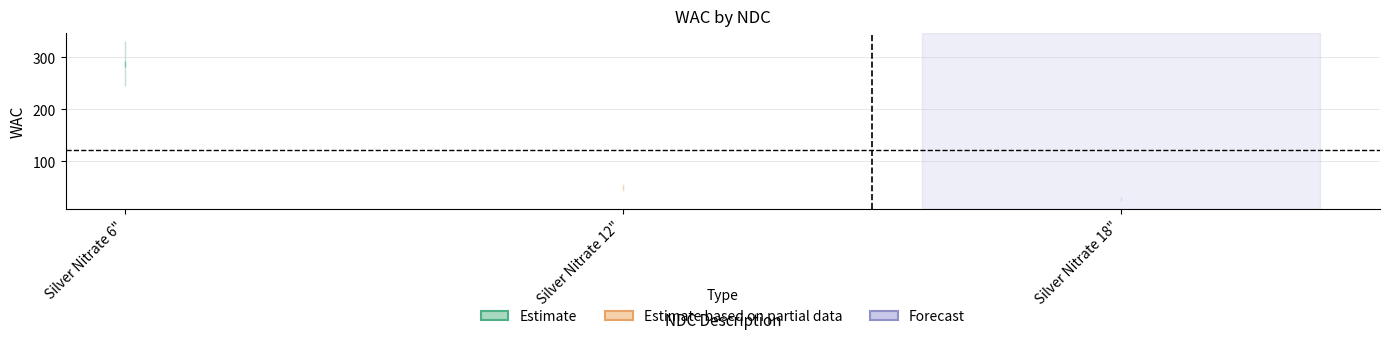

Read the value at 12165010001, to the nearest 50.

300